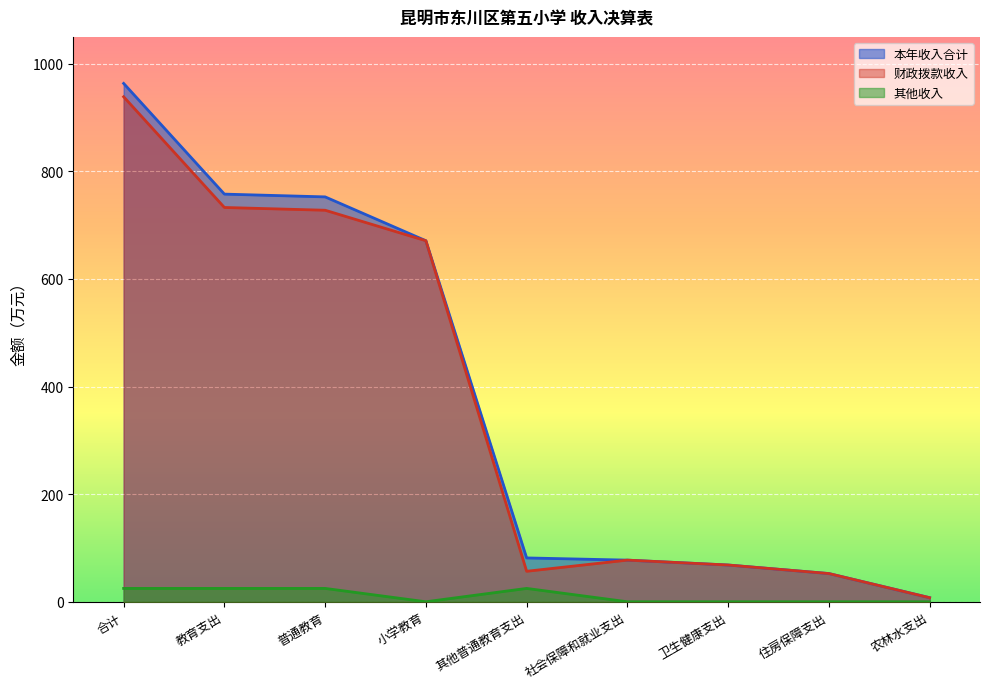

What is the label of the 6th point from the right?

小学教育